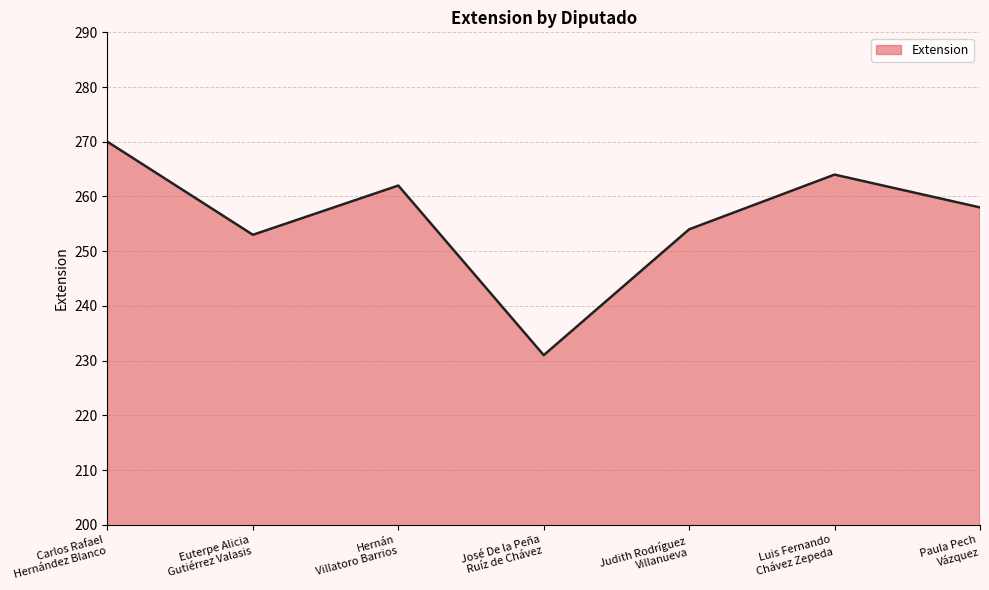

How many series are shown in this chart?

1